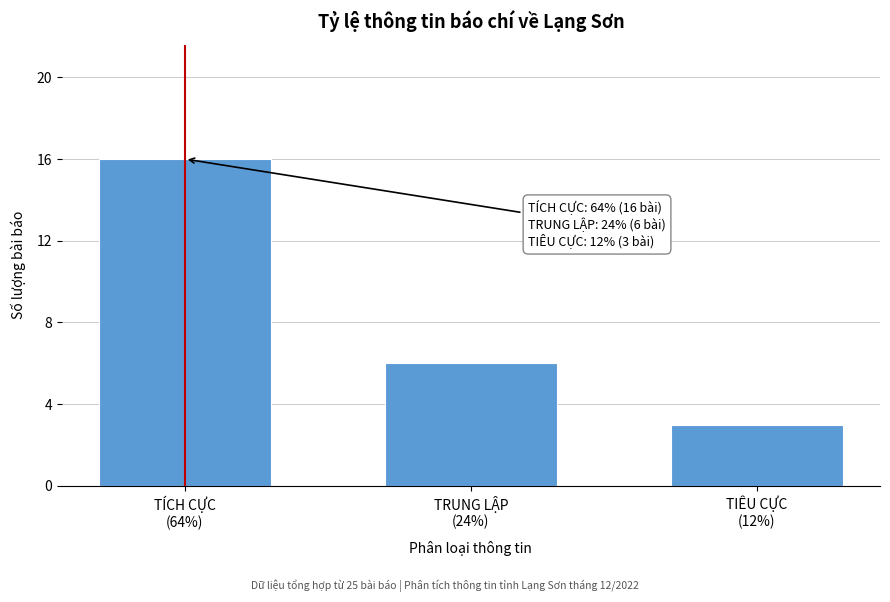

Reading right to left, transcribe all the data shown in this chart.

3	6	16